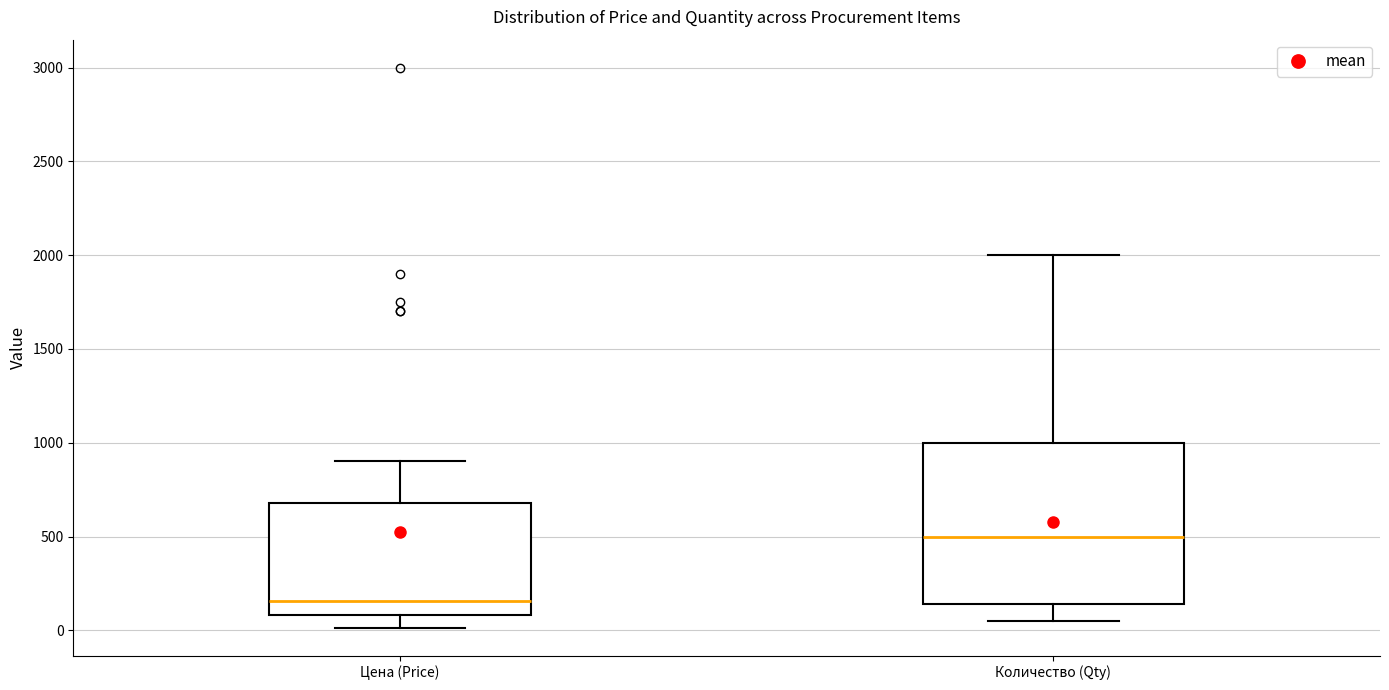

Which box has the lowest median line?

Цена (Price)